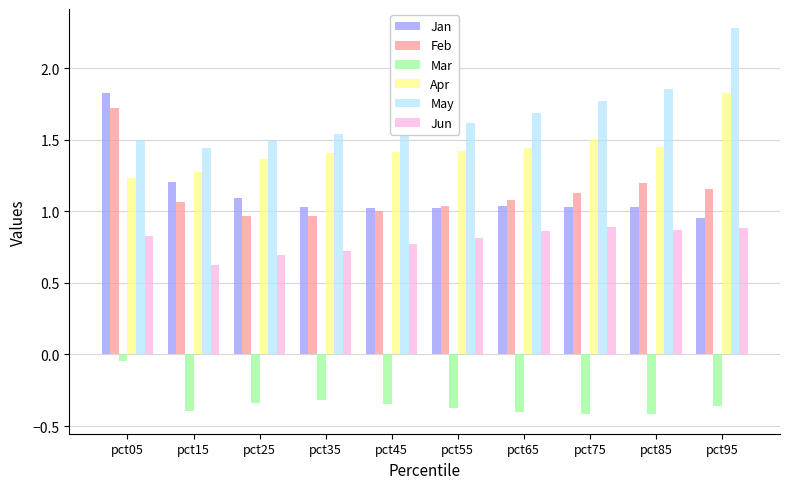

What is the difference between the second highest and second lowest values in the Mar series?

0.1